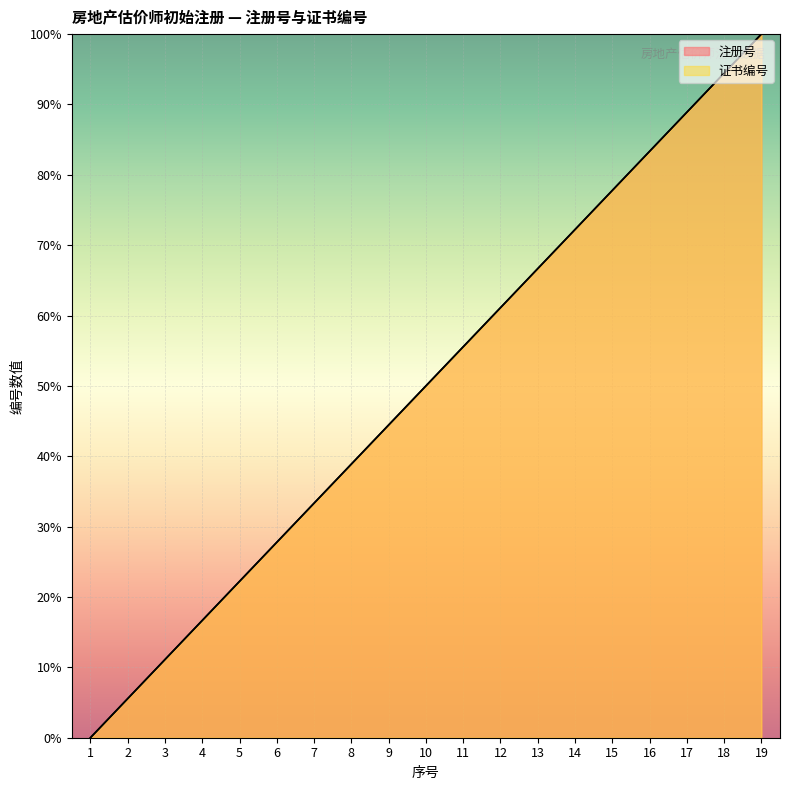

At which category is the sum across all series the highest?

19